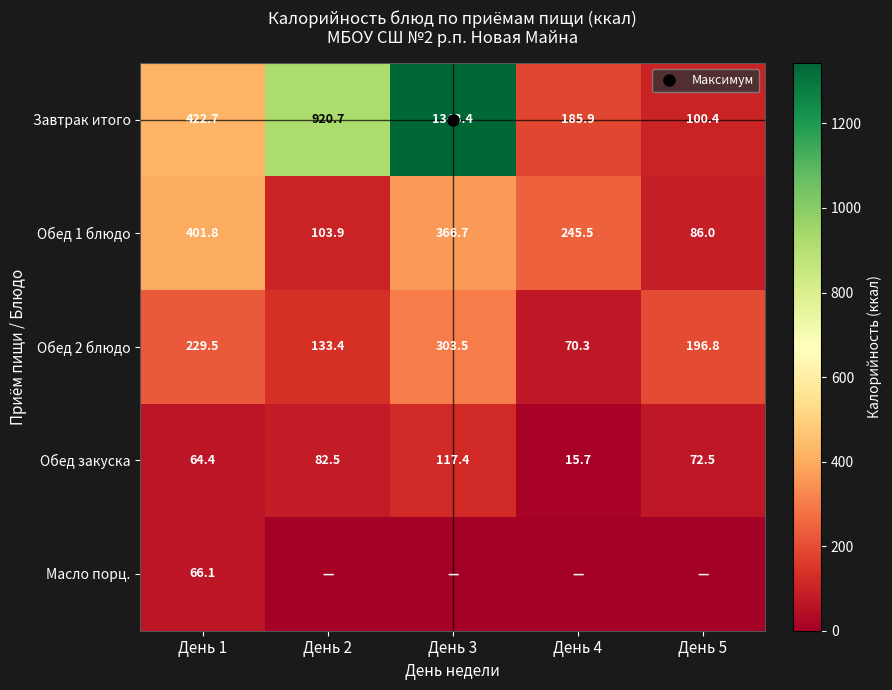

Is it true that Обед 1 блюдо equals 156.1 at День 2?

False